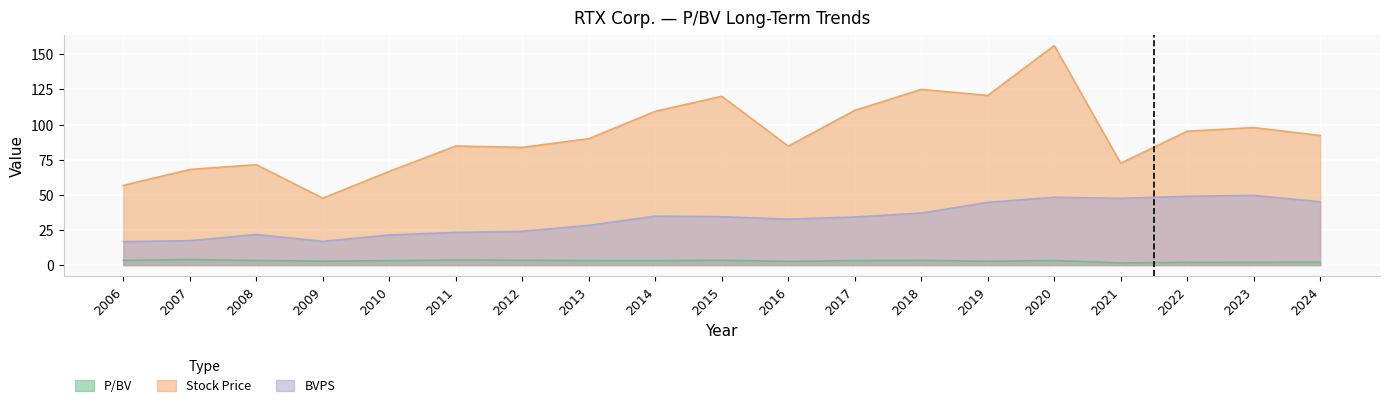

Is it true that BVPS equals 13.8 at 2021?

False